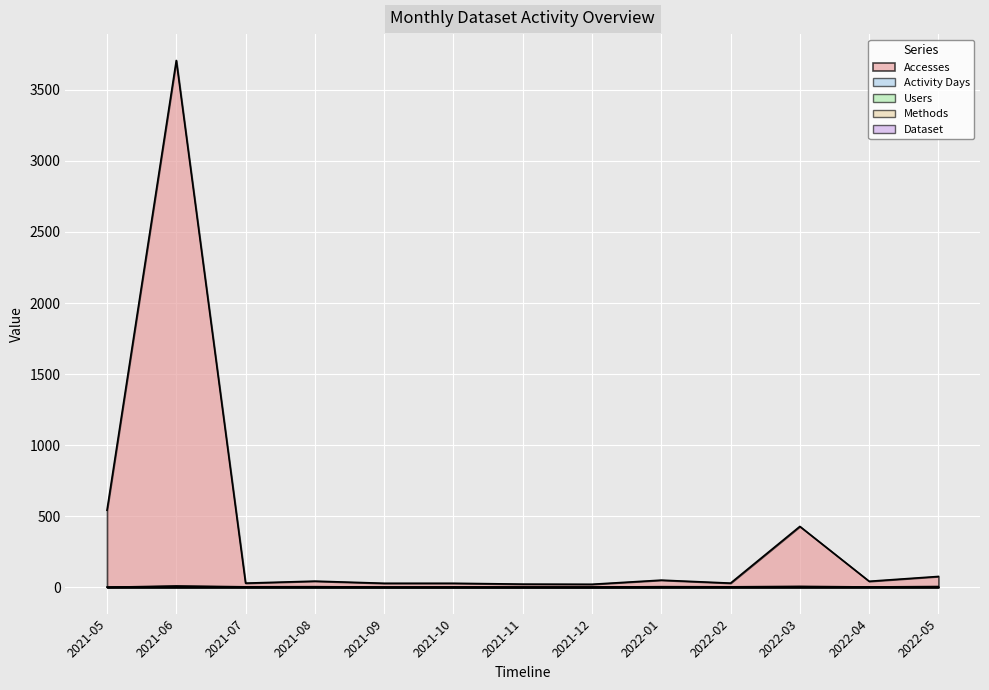

What is the label of the 9th point from the left?

2022-01